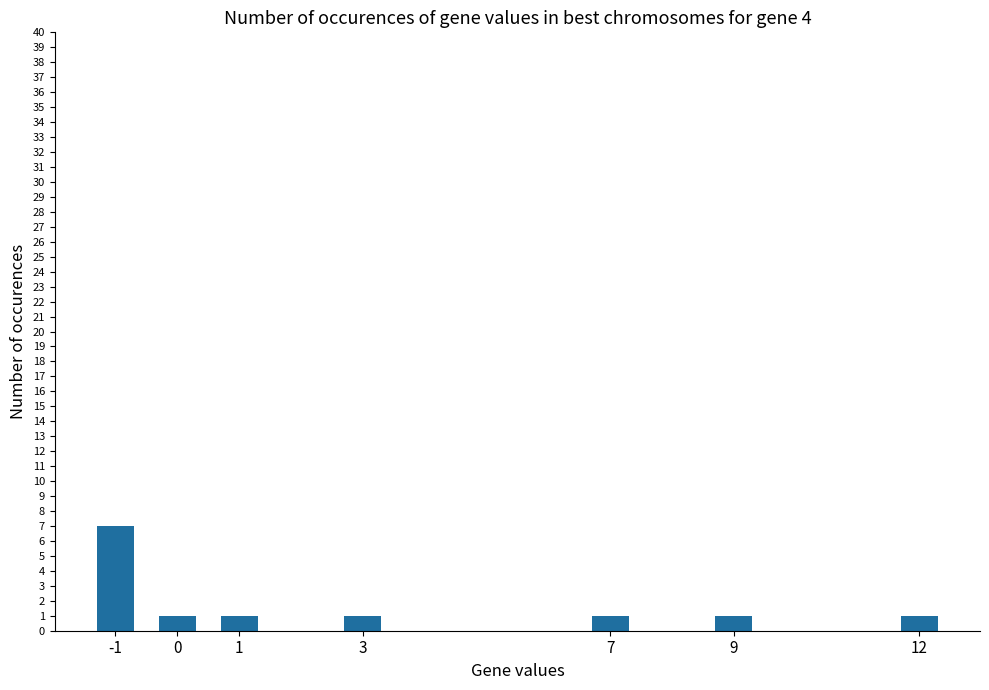

What is the value of the 2nd bar from the left?

1